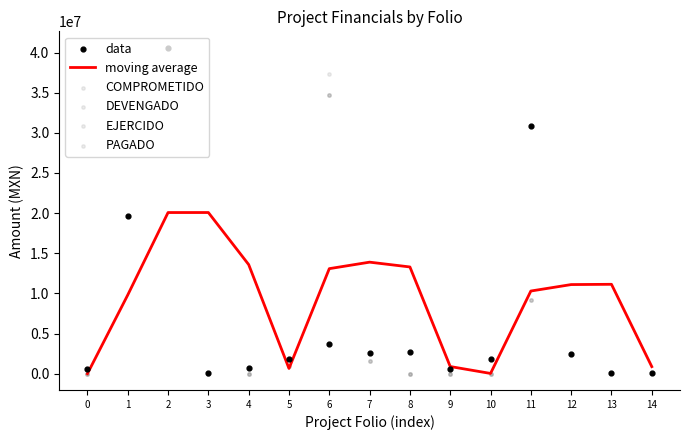

What are all the series names shown in the legend?

moving average, data, COMPROMETIDO, DEVENGADO, EJERCIDO, PAGADO